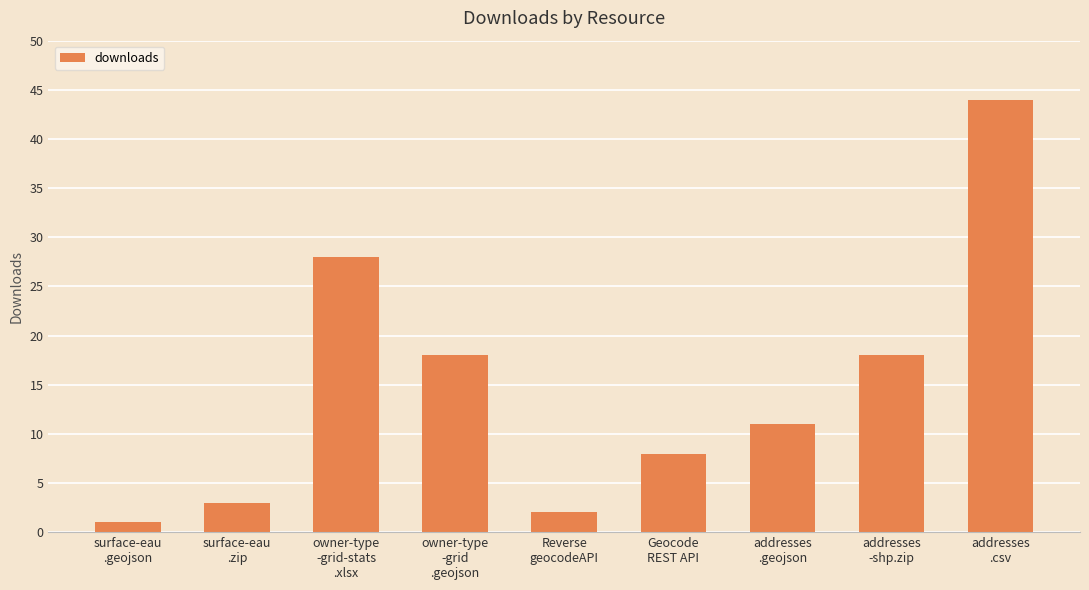

Reading right to left, transcribe all the data shown in this chart.

44	18	11	8	2	18	28	3	1